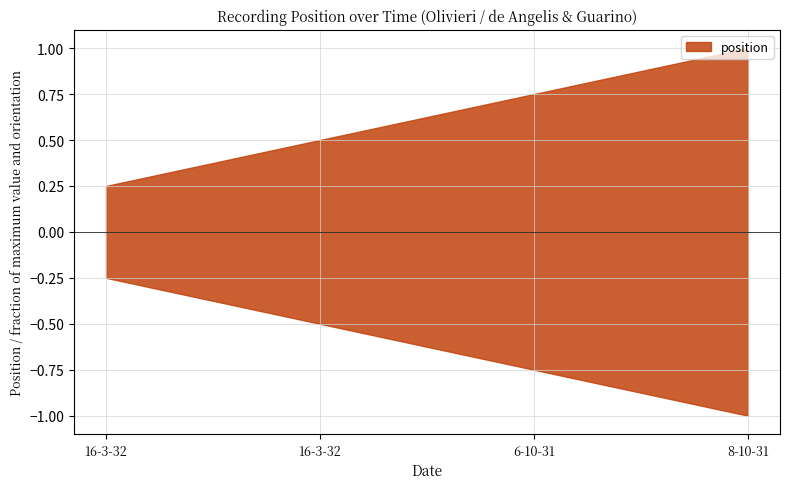

How many lines are shown in the chart?

1